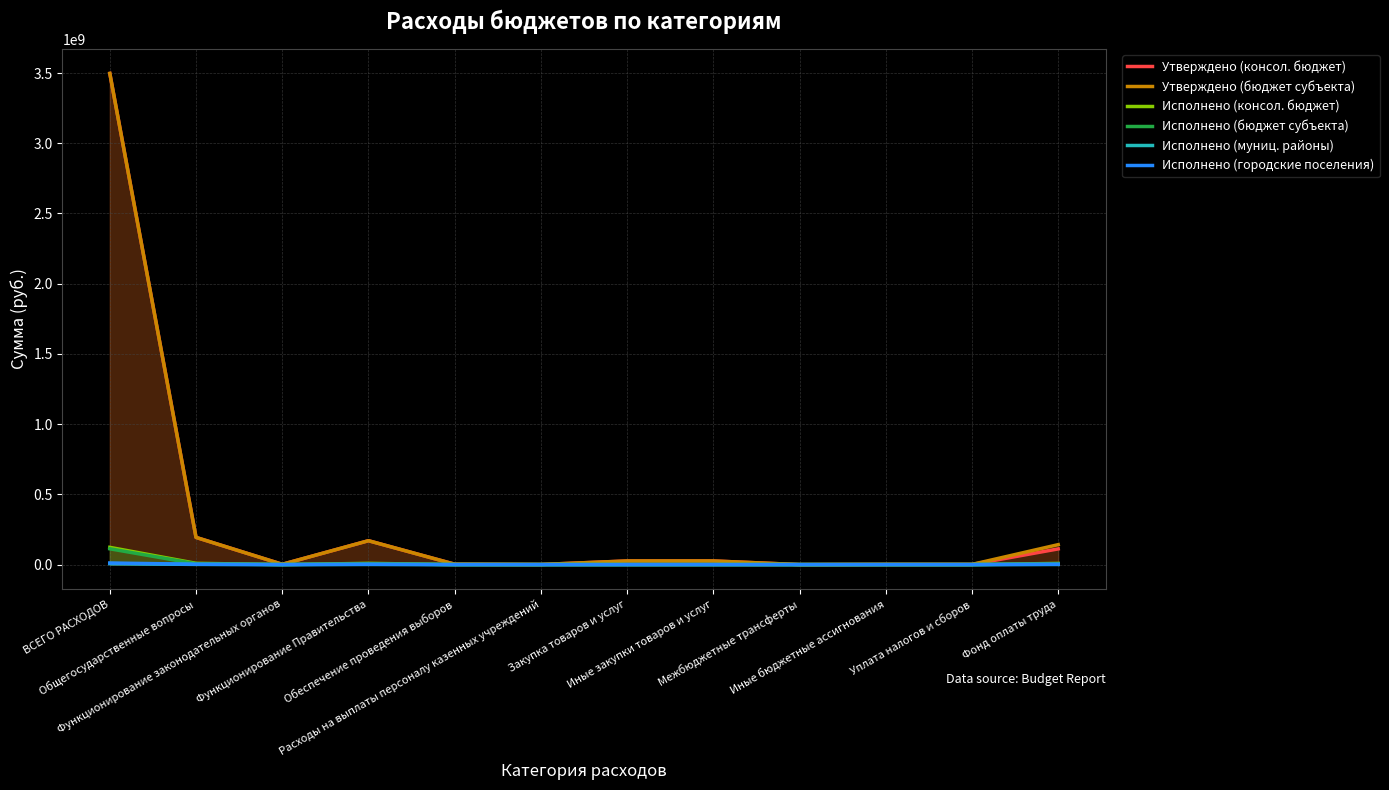

How many data points in Исполнено (муниц. районы) are above 15637?

6